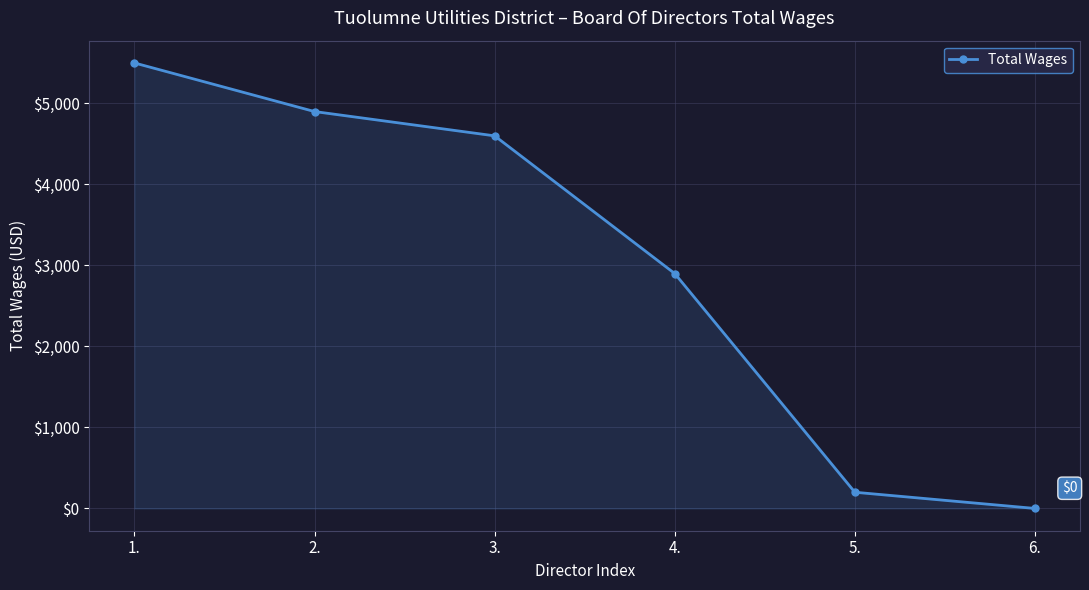

Where does the data first go above 4600?

1.